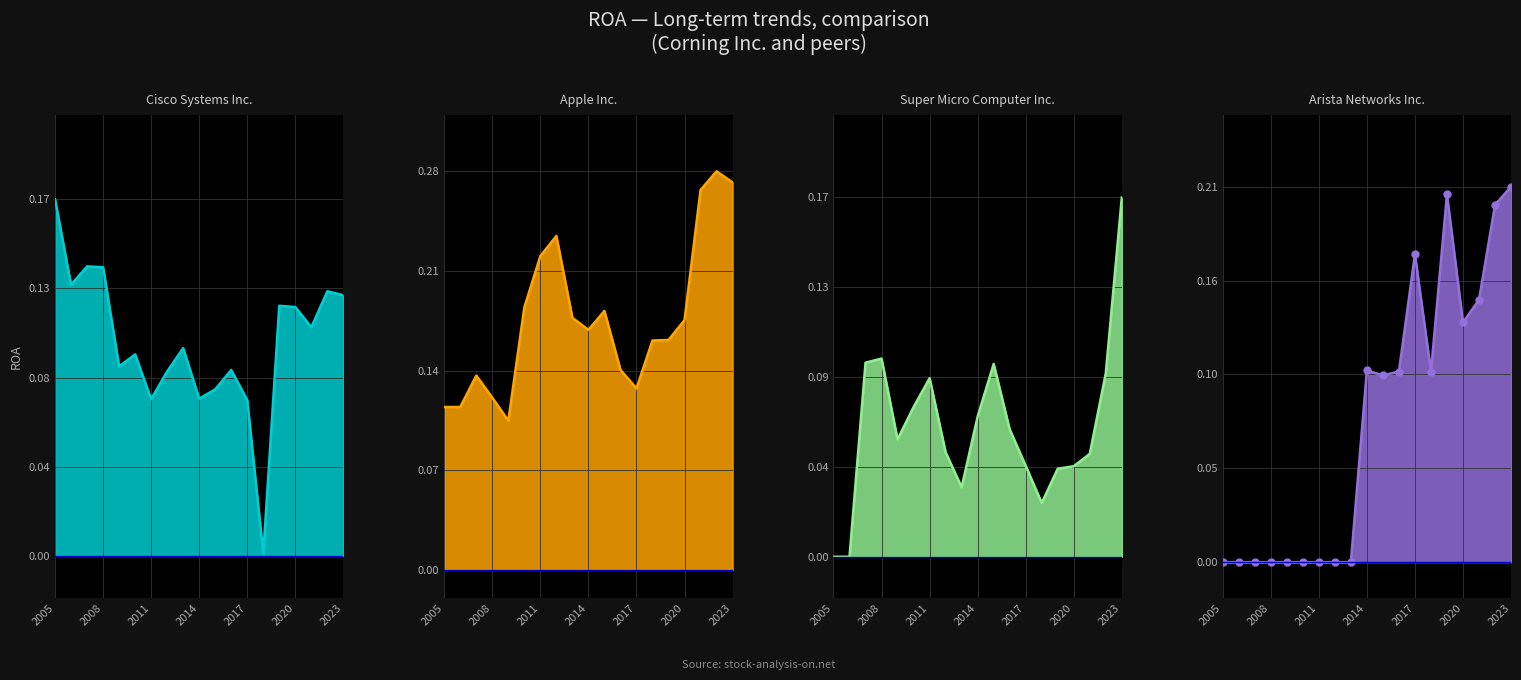

At which category is the sum across all series the highest?

2023